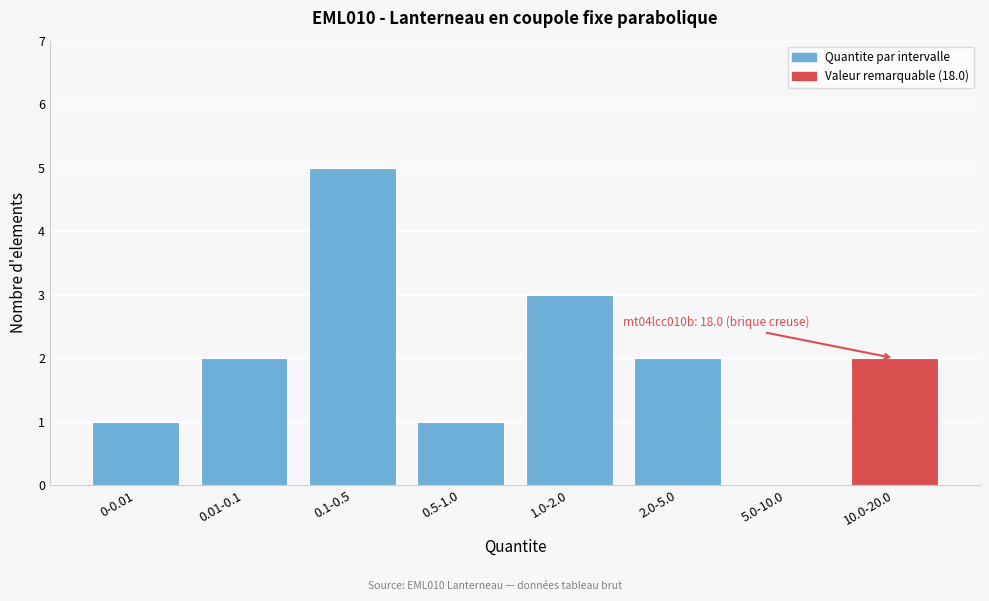

Reading left to right, list all the values displayed in this chart.

0-0.01=1	0.01-0.1=2	0.1-0.5=5	0.5-1.0=1	1.0-2.0=3	2.0-5.0=2	5.0-10.0=0	10.0-20.0=2